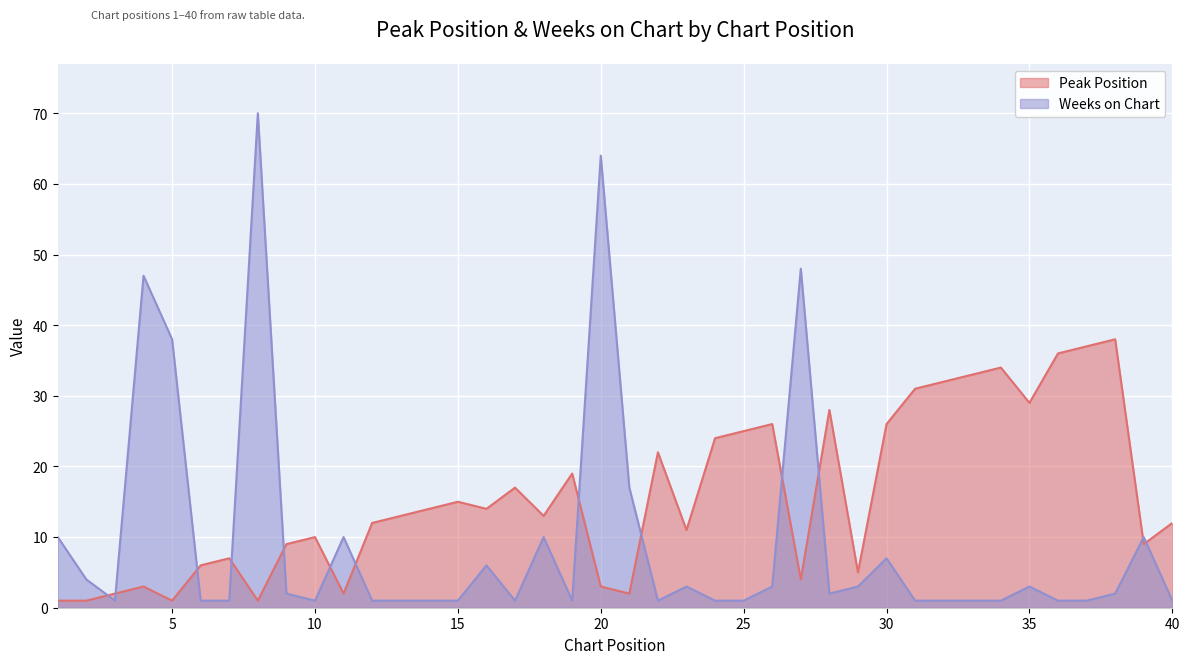

True or false: Weeks on Chart has more than 0 interior local peaks.

True